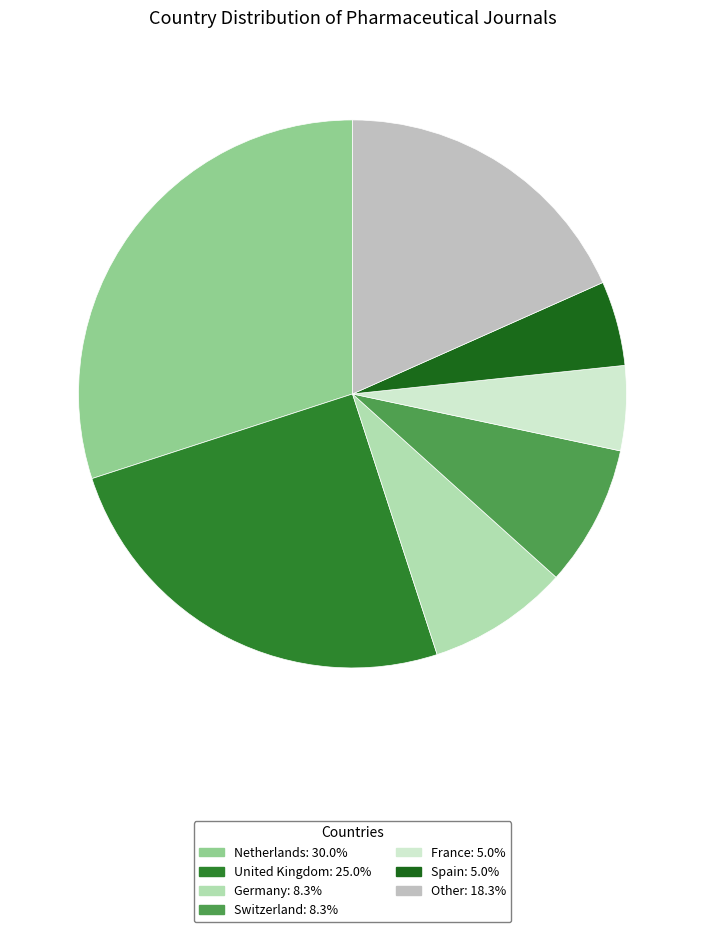

Which slice is the largest?

Netherlands